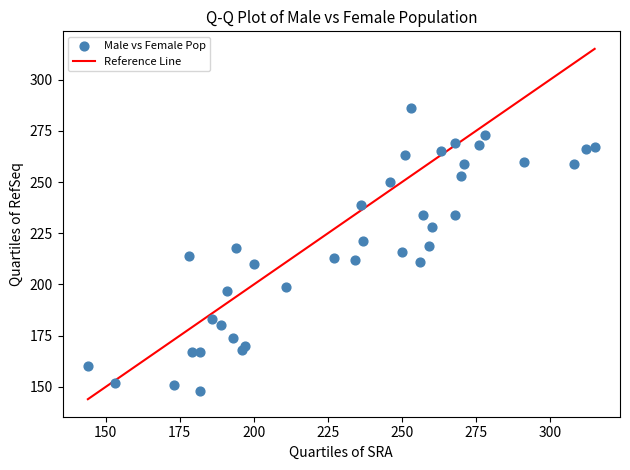

What is the range of X values (max minus min)?

171